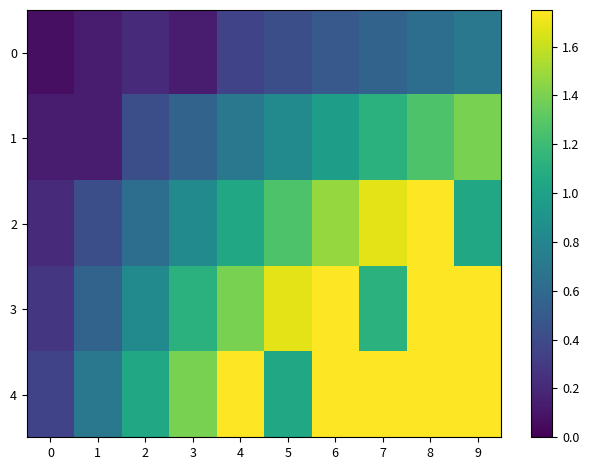

List the series in order of their peak value, highest first.

4, 3, 2, 1, 0